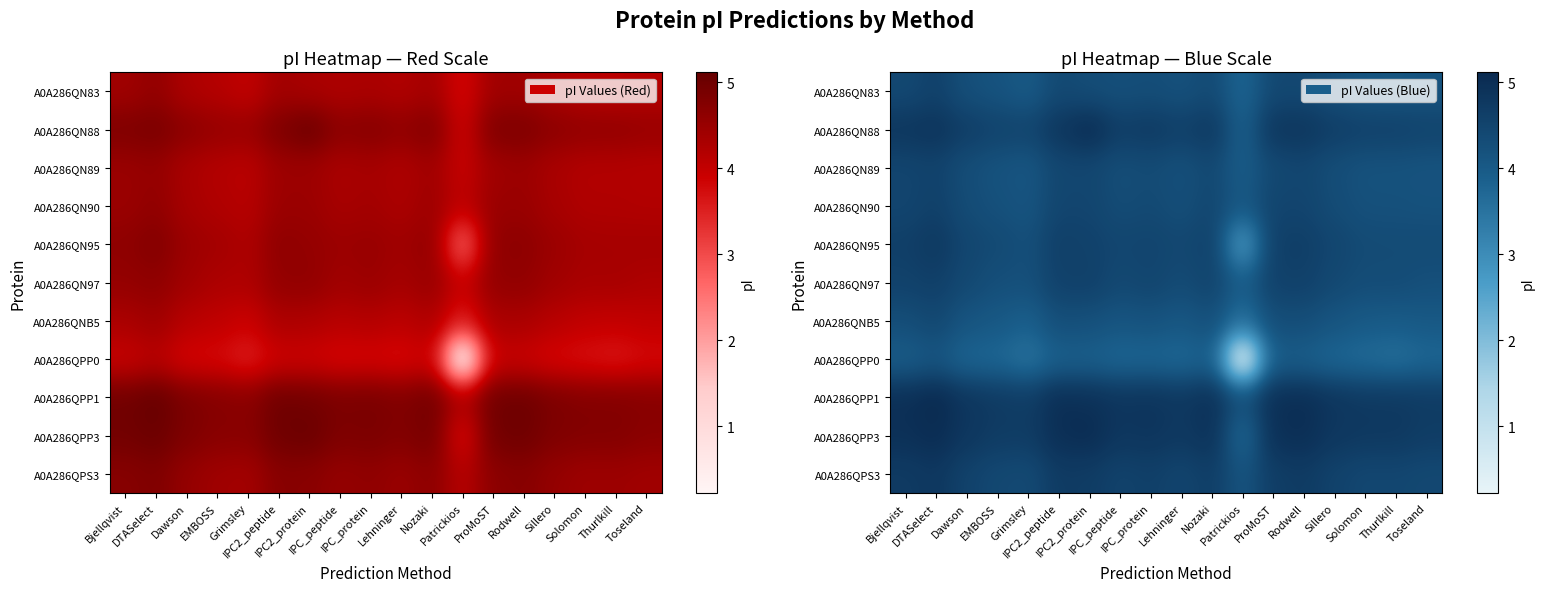

The A0A286QN97 series shows 6.4 at Thurlkill. True or false?

False